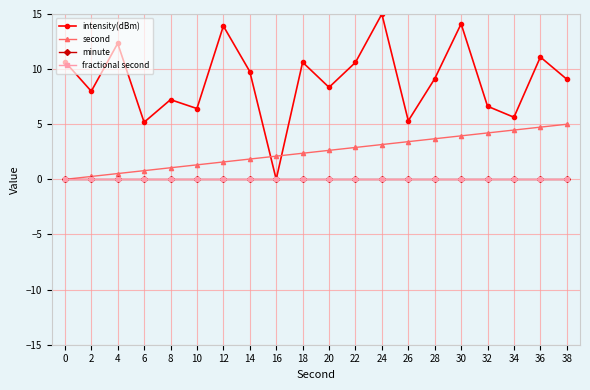

At which category is the sum across all series the highest?

24